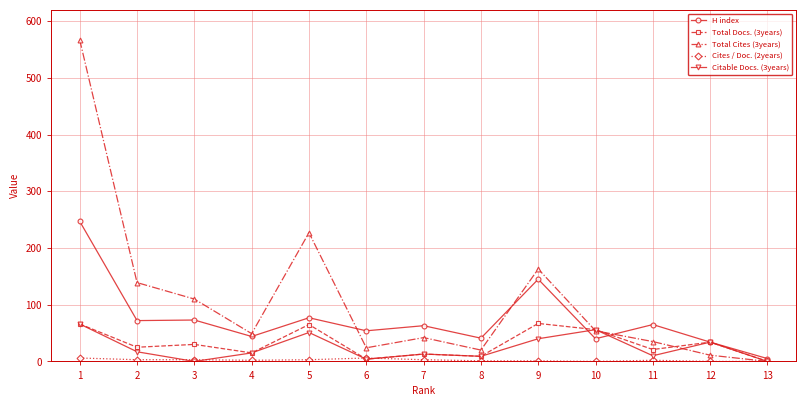

Is this an area chart (filled region under the line)?

No